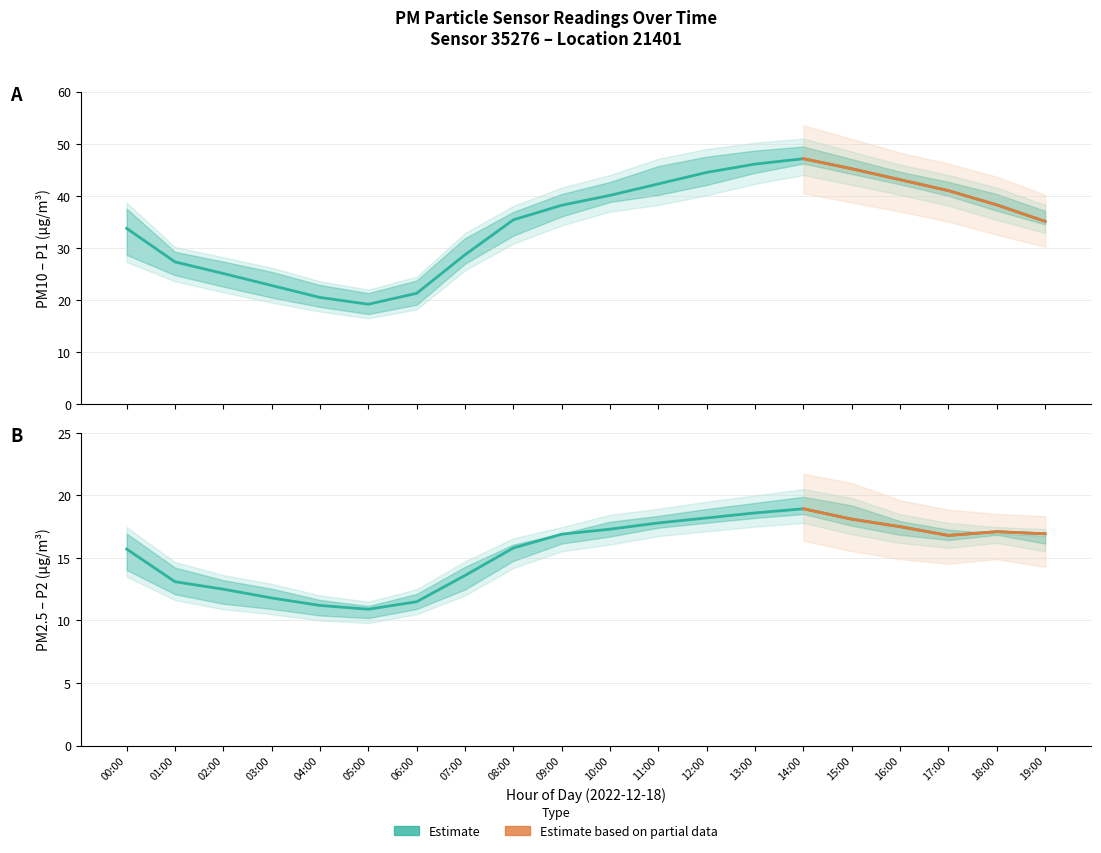

What is the label of the 3rd point from the right?

17:00